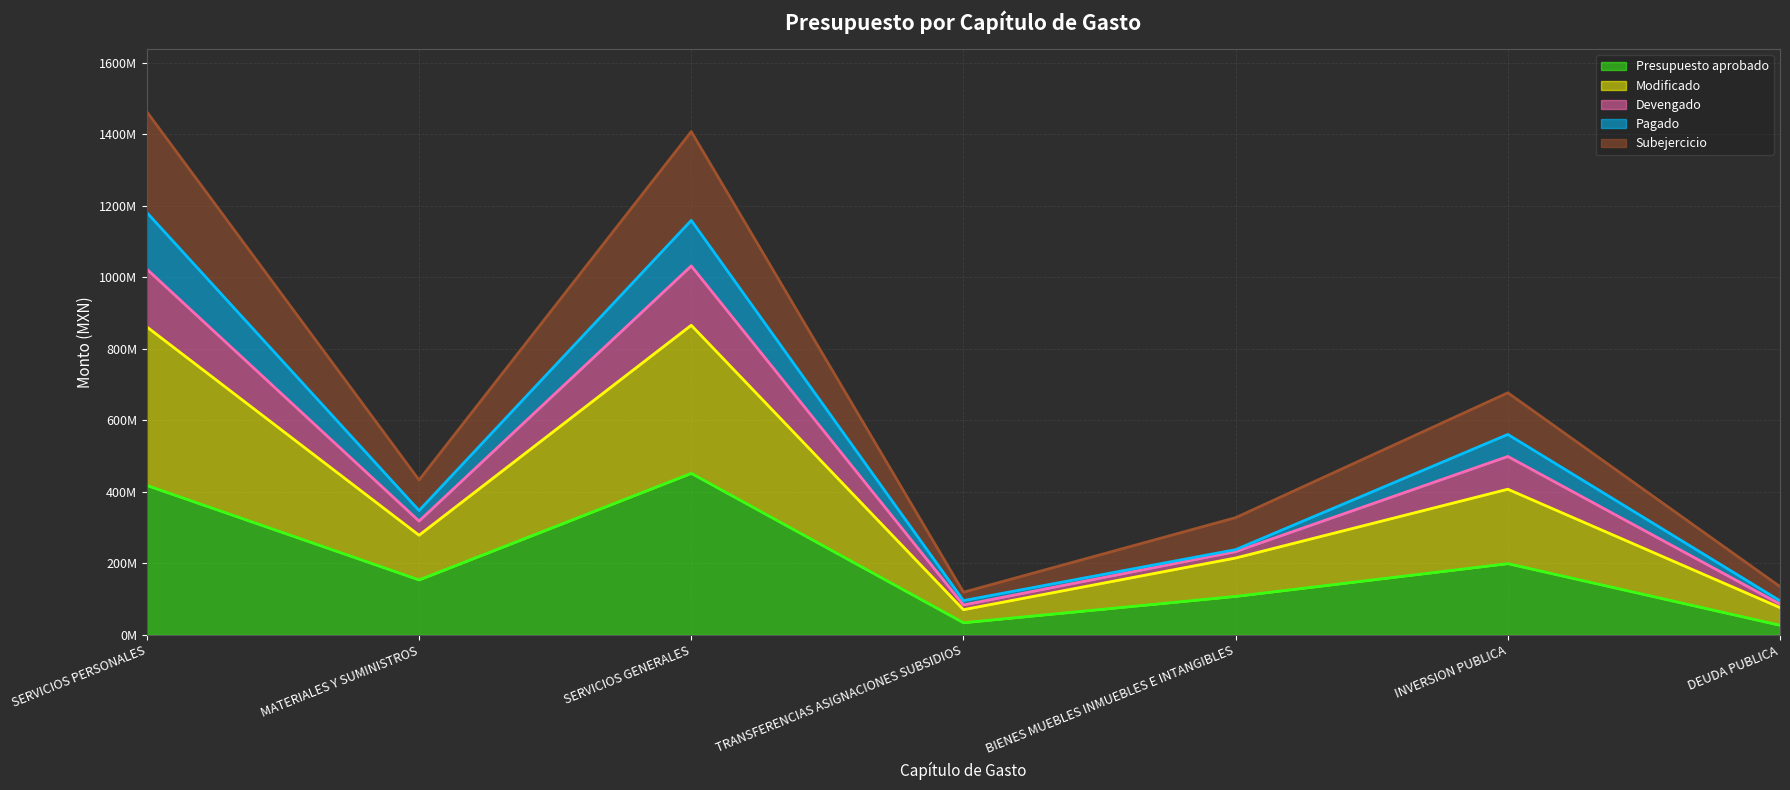

True or false: Subejercicio and Modificado intersect in this chart.

False